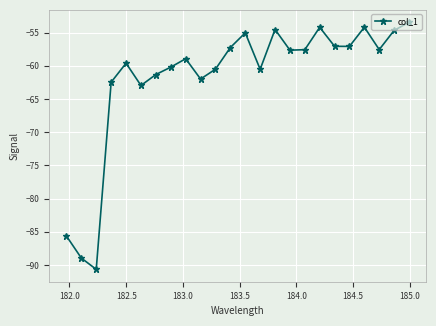

What is the value of the 9th point from the left?

-58.9